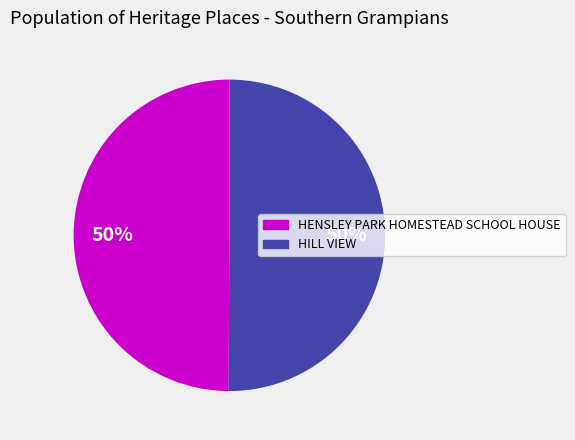

What percentage is the HILL VIEW slice, to the nearest percent?

50%